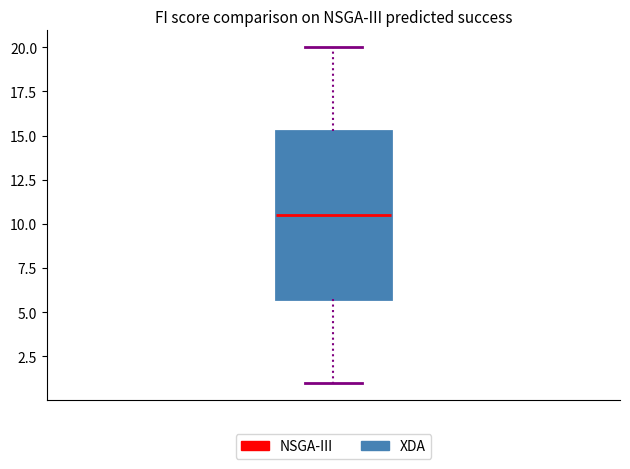

Read this box plot against the y-axis: the position of the median line, the range covered by the box, and the ends of both whiskers. The values are not printed on the chart, so give them approximately, as read against the axis.

median 10.5, box 6.0 to 15.5, whiskers 1.0 to 20.0